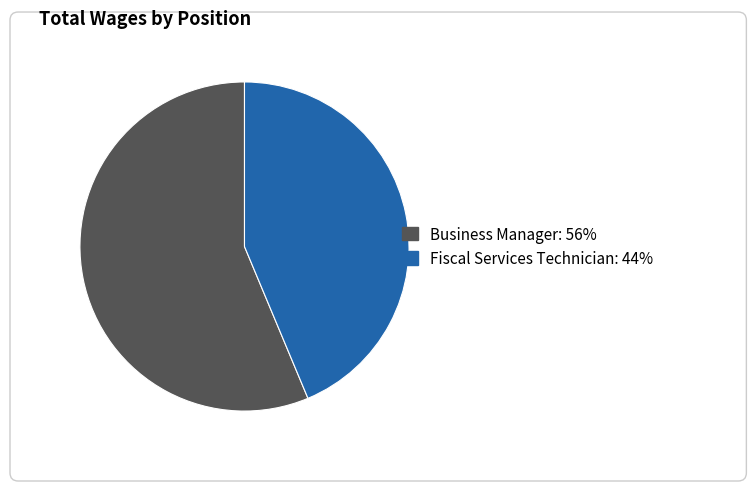

What is the total percentage of Business Manager and Fiscal Services Technician?

100.0%